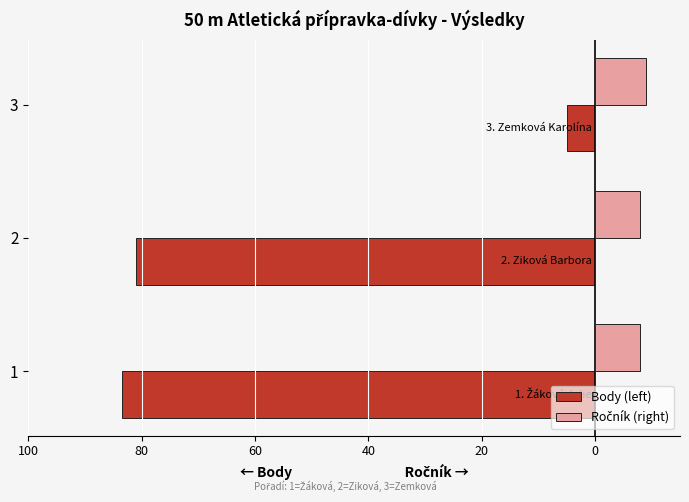

How many data points does each series have?

3